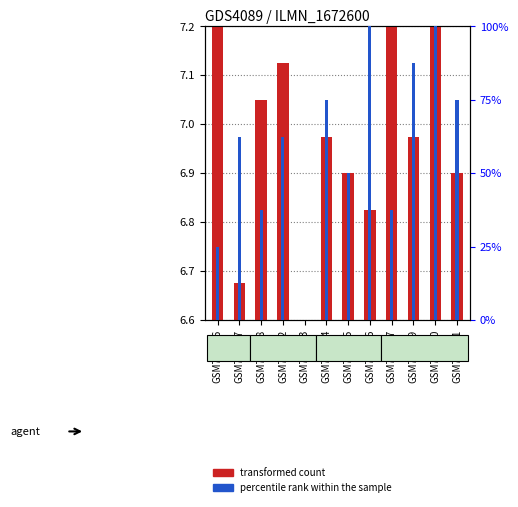

Count the number of categories in the chart.

12